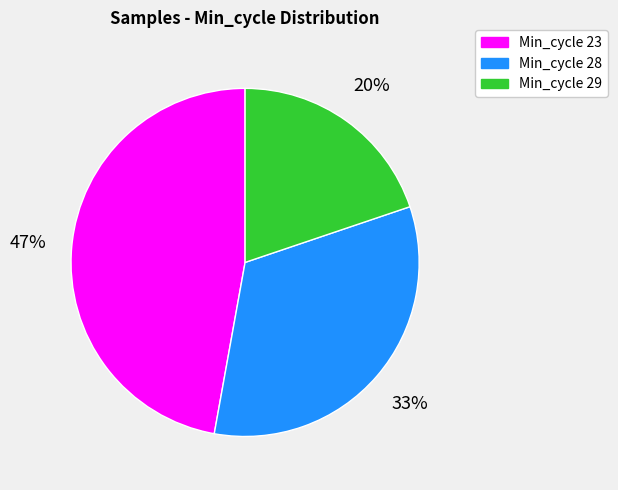

Is there a majority slice in this chart?

No